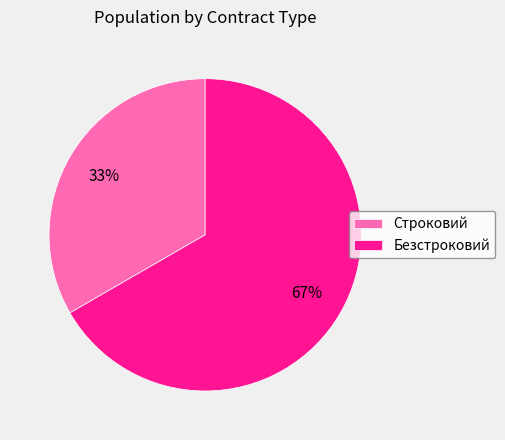

To the nearest percent, what is the average slice percentage?

50%